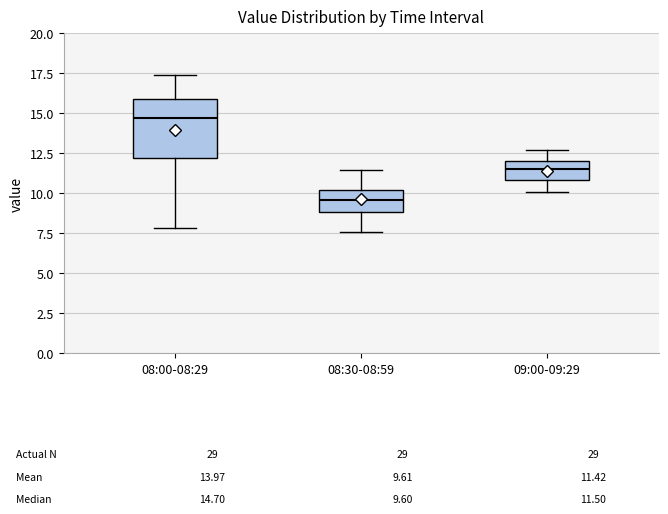

Which box's median line is the lowest?

08:30-08:59